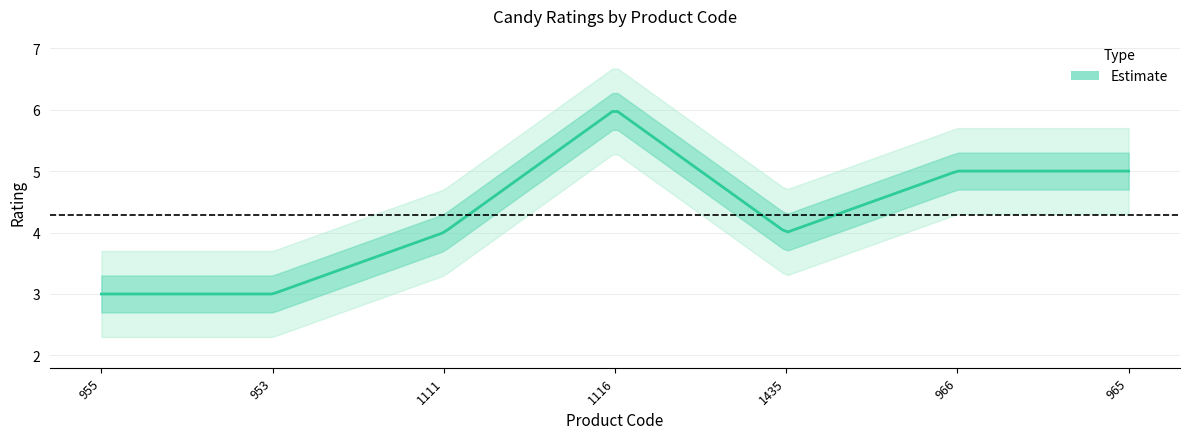

What is the sum of all values?

30